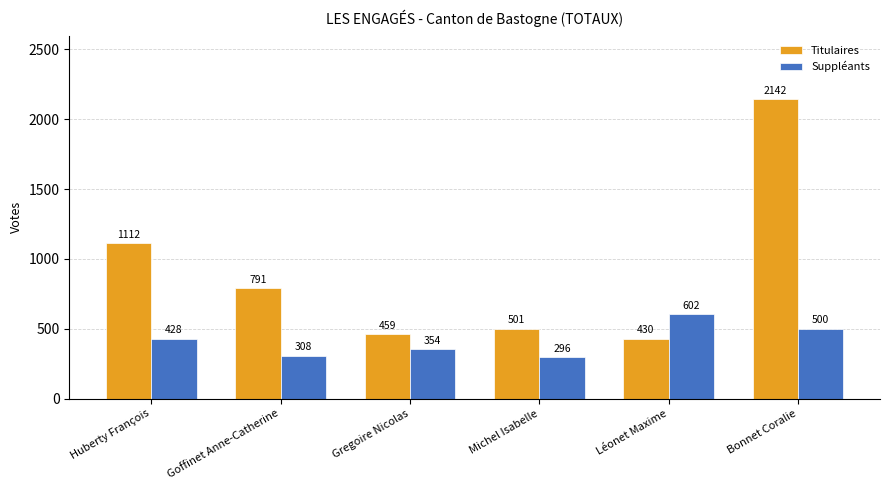

Where does the Titulaires series first go above 791?

Huberty François